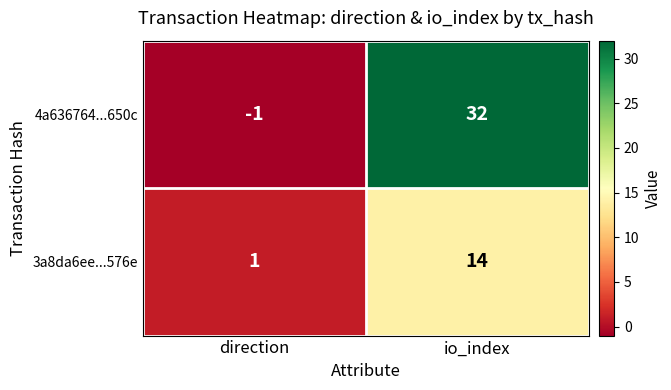

The value of 4a636764...650c at direction is -1. True or false?

True